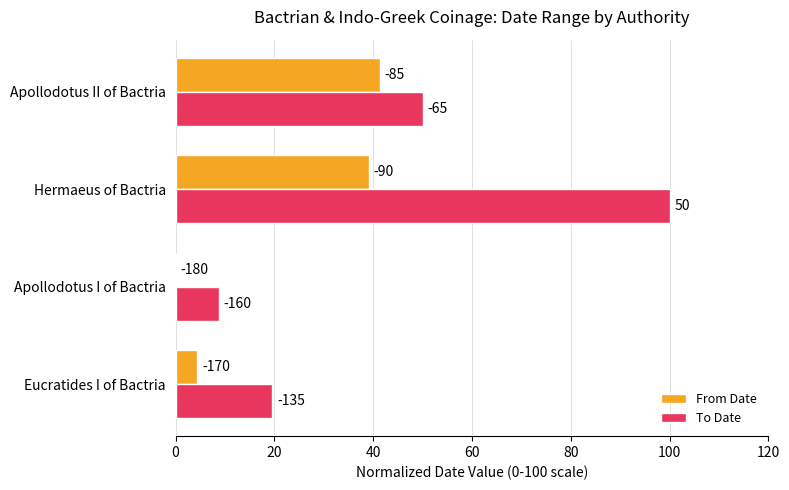

What are all the series names shown in the legend?

From Date, To Date